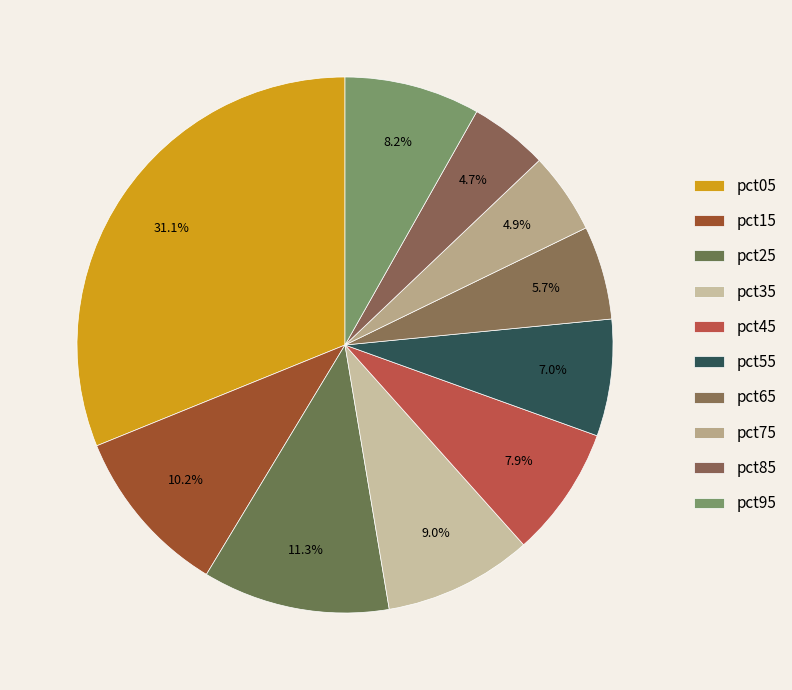

Count the number of slices in the pie.

10